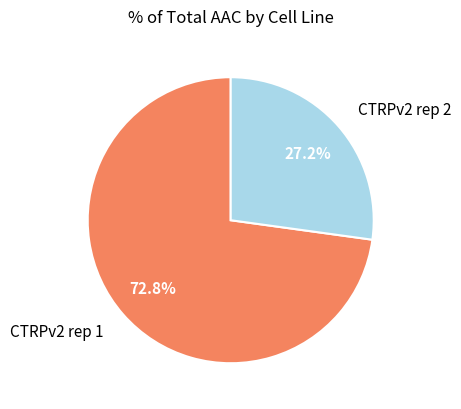

What percentage is the CTRPv2 rep 1 slice, to the nearest percent?

73%